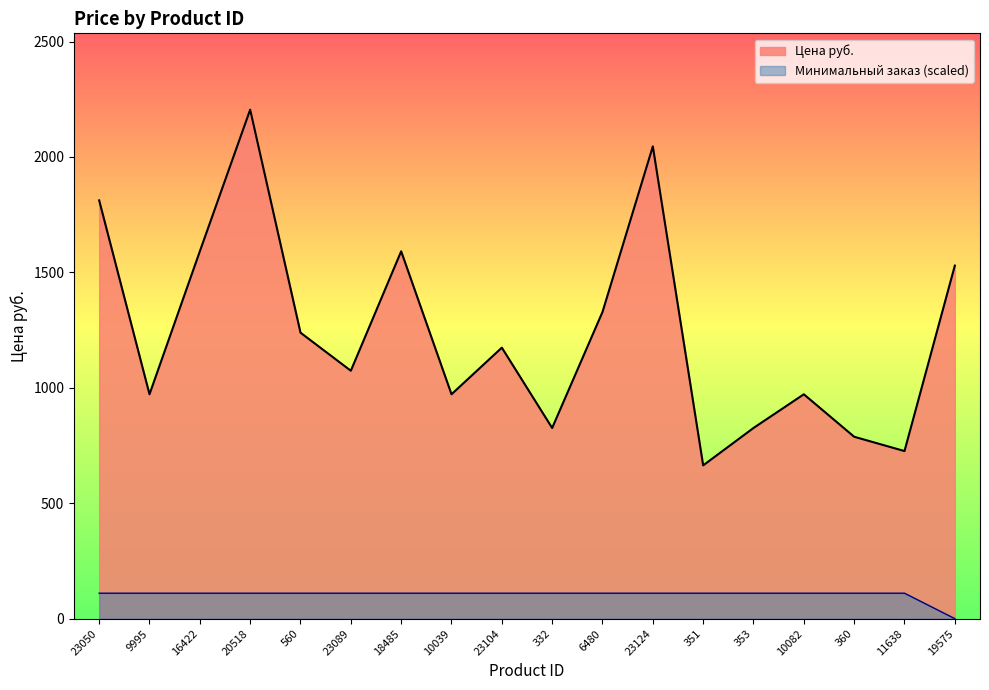

At which label does Минимальный заказ reach its peak?

23050